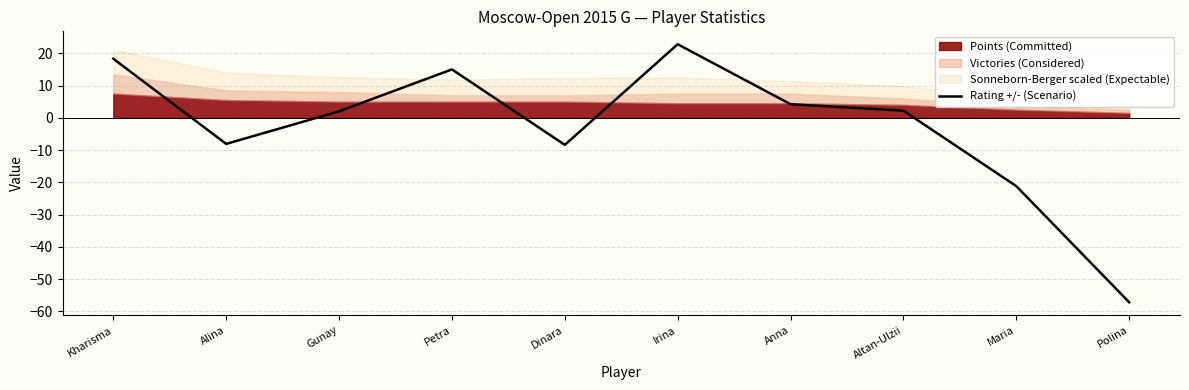

Reading left to right, transcribe all the data shown in this chart.

18.3	-8.1	2.0	15.0	-8.4	22.8	4.2	2.2	-21.2	-57.2